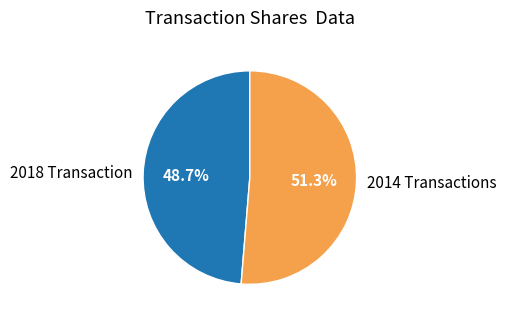

Which slice is the smallest?

2018 Transaction